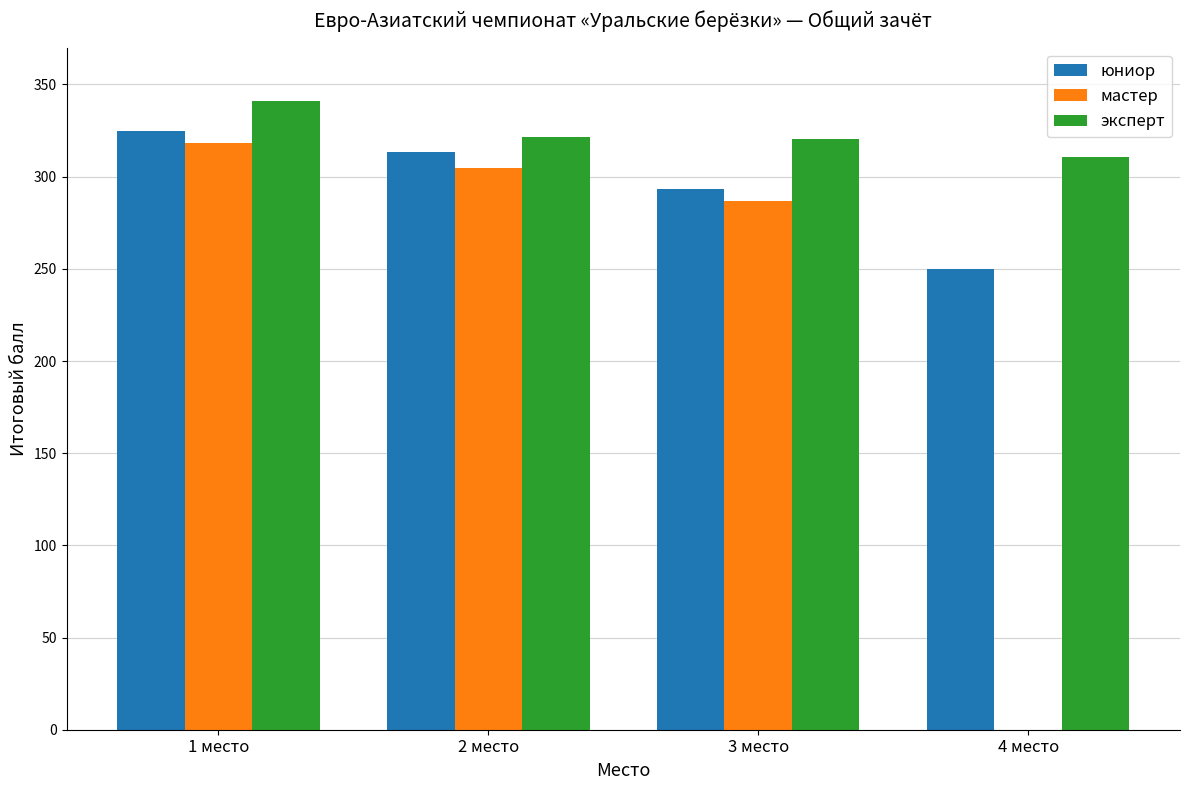

What is the sum of the мастер values at 3 место and 1 место?

605.0